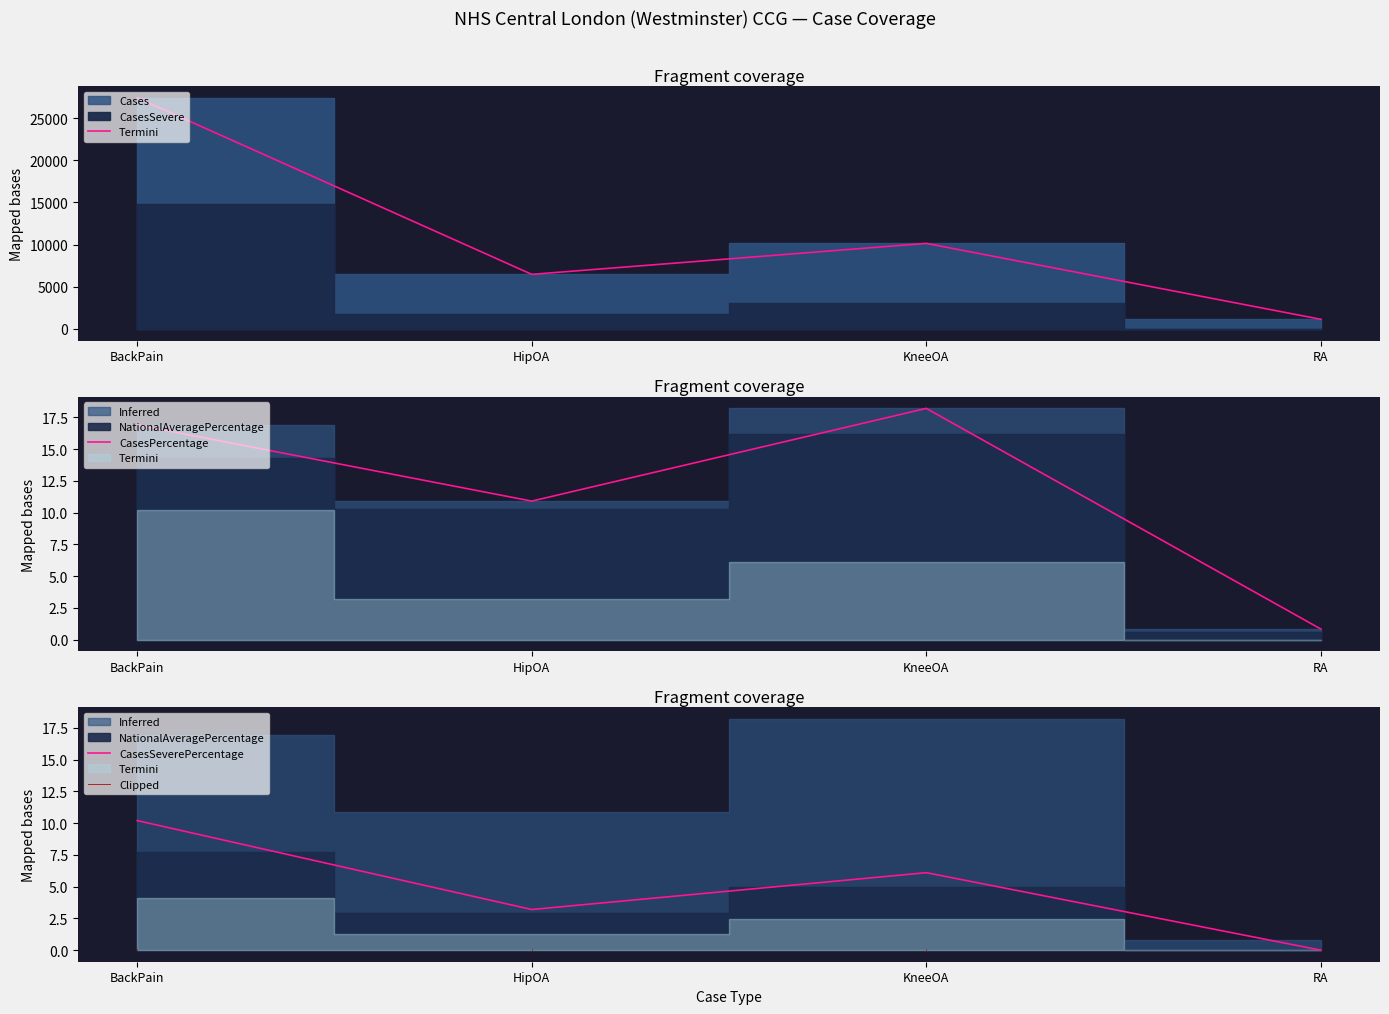

What position from the left is HipOA?

2